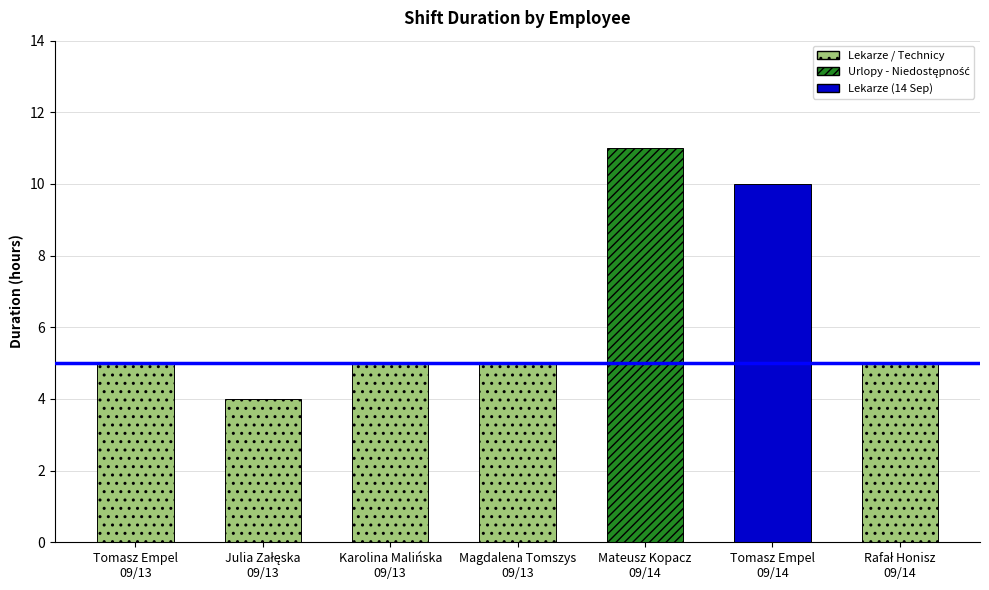

What is the maximum value shown in the chart?

11